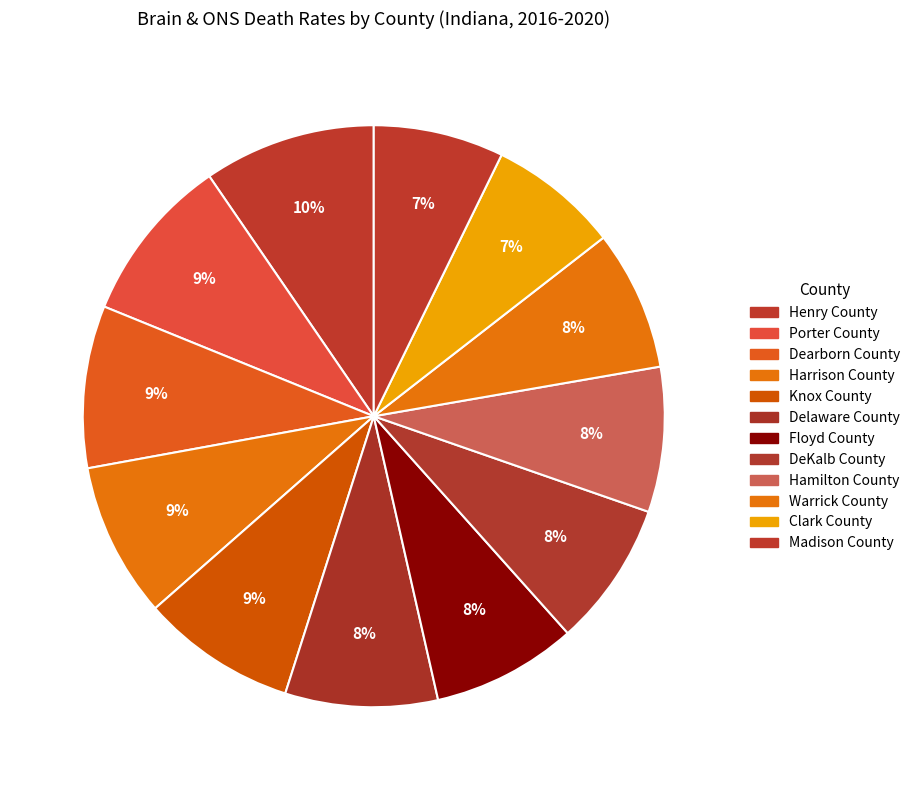

How many segments does this pie chart have?

12